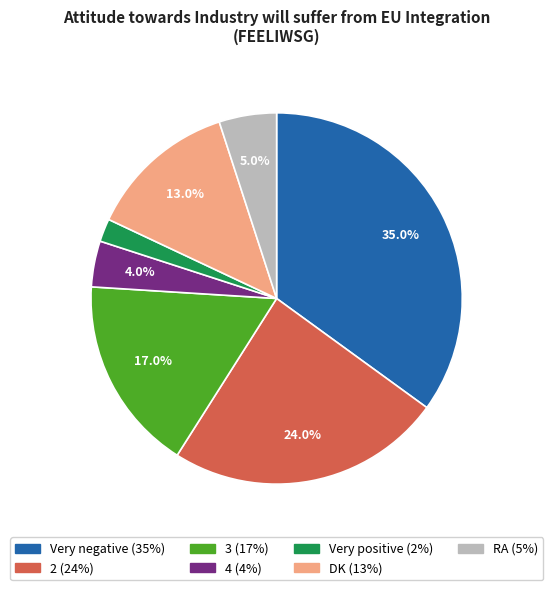

Which slice is the largest?

Very negative